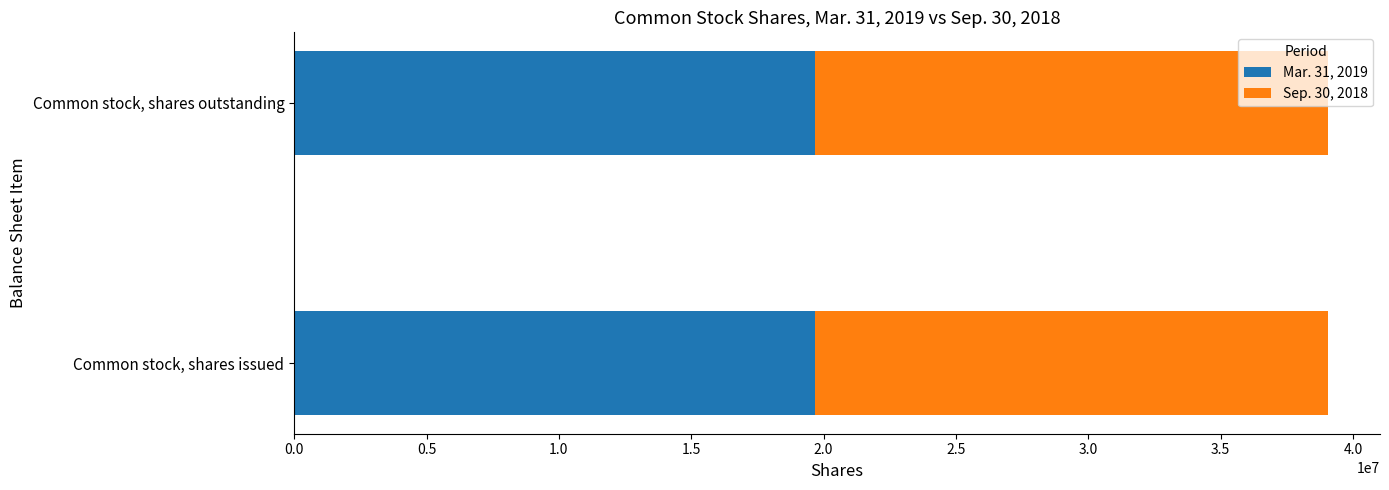

What is the maximum value for Mar. 31, 2019?

19669000